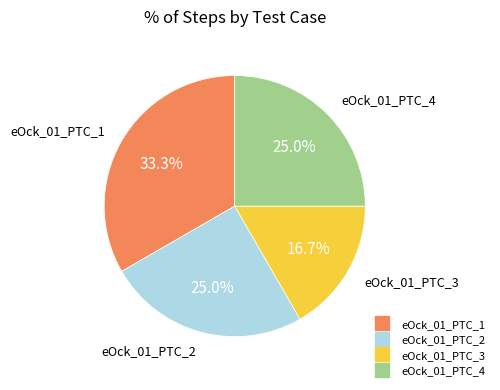

To the nearest percent, what is the combined percentage of eOck_01_PTC_2 and eOck_01_PTC_1?

58%